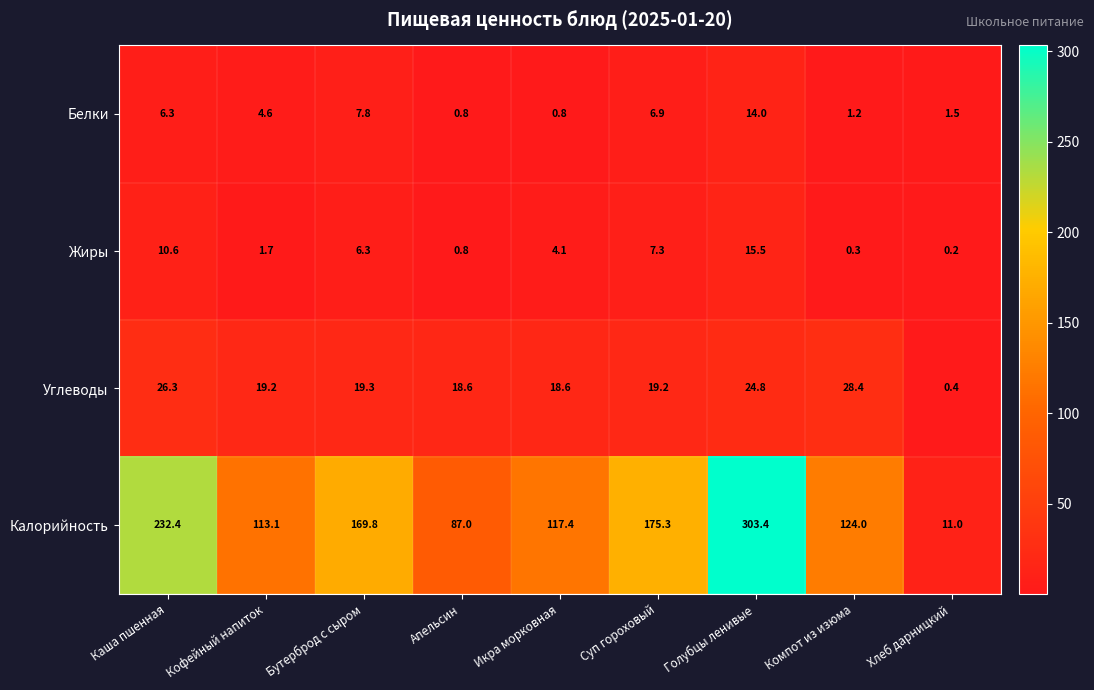

What is the difference between the Углеводы values at Бутерброд с сыром and Каша пшенная?

7.0